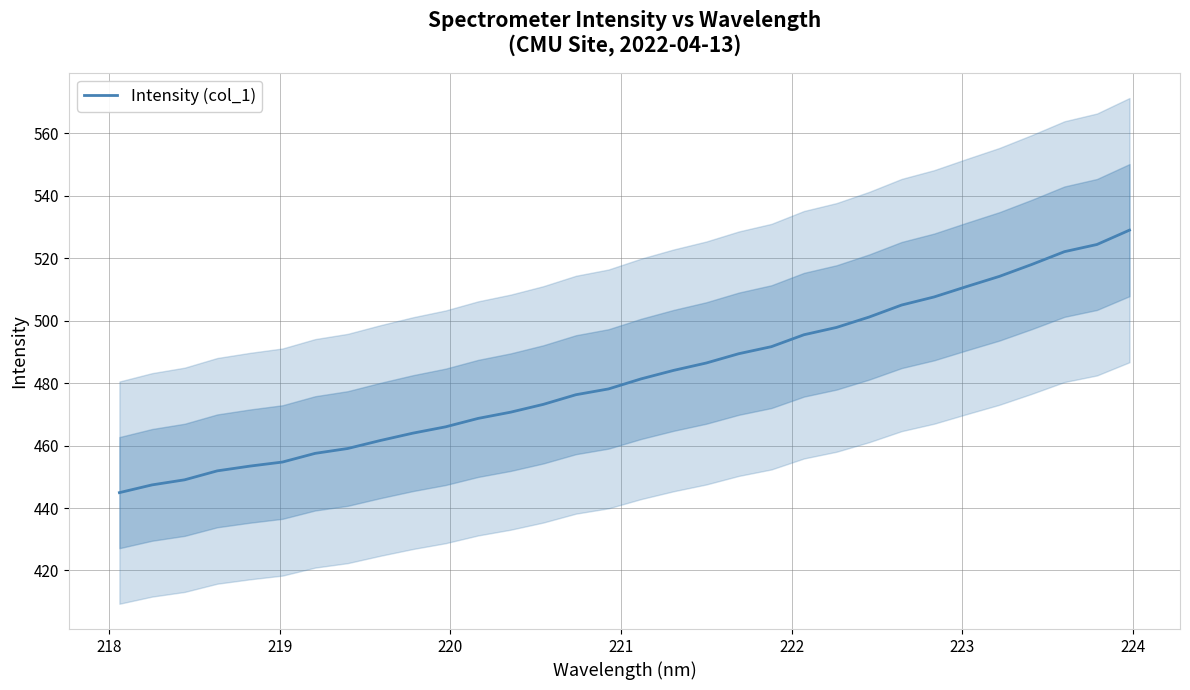

How many data points are less than 481?

16